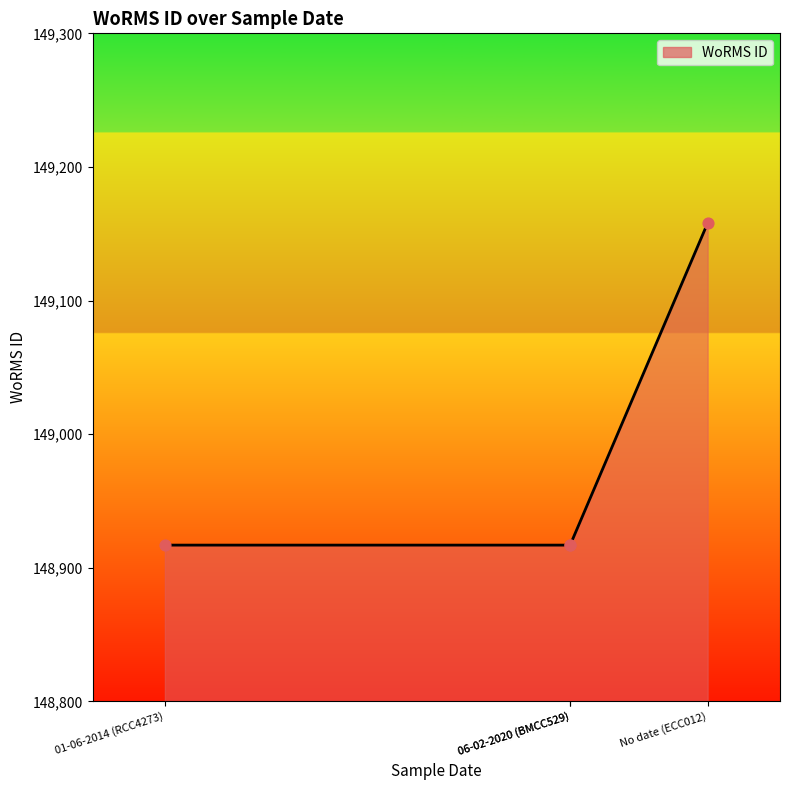

Approximately how many times larger is the value at 06-02-2020 (BMCC529) compared to 01-06-2014 (RCC4273)?

1.0